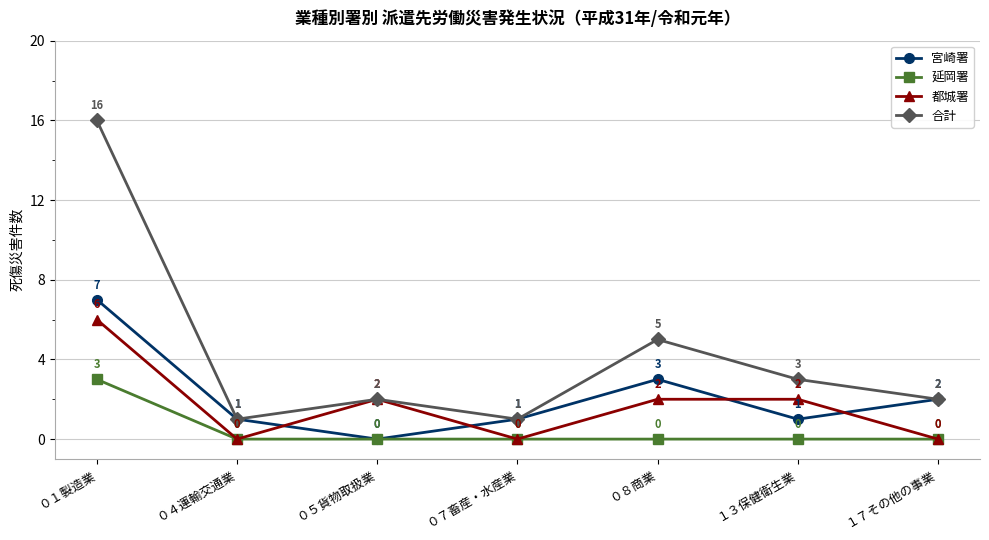

Reading left to right, transcribe all the data shown in this chart.

宮崎署: ０１製造業=7	０４運輸交通業=1	０５貨物取扱業=0	０７畜産・水産業=1	０８商業=3	１３保健衛生業=1	１７その他の事業=2
延岡署: ０１製造業=3	０４運輸交通業=0	０５貨物取扱業=0	０７畜産・水産業=0	０８商業=0	１３保健衛生業=0	１７その他の事業=0
都城署: ０１製造業=6	０４運輸交通業=0	０５貨物取扱業=2	０７畜産・水産業=0	０８商業=2	１３保健衛生業=2	１７その他の事業=0
合計: ０１製造業=16	０４運輸交通業=1	０５貨物取扱業=2	０７畜産・水産業=1	０８商業=5	１３保健衛生業=3	１７その他の事業=2